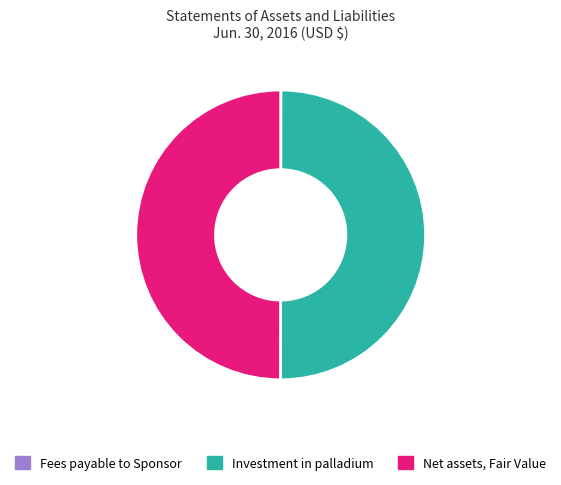

The Net assets, Fair Value slice represents 50% of the pie. True or false?

True